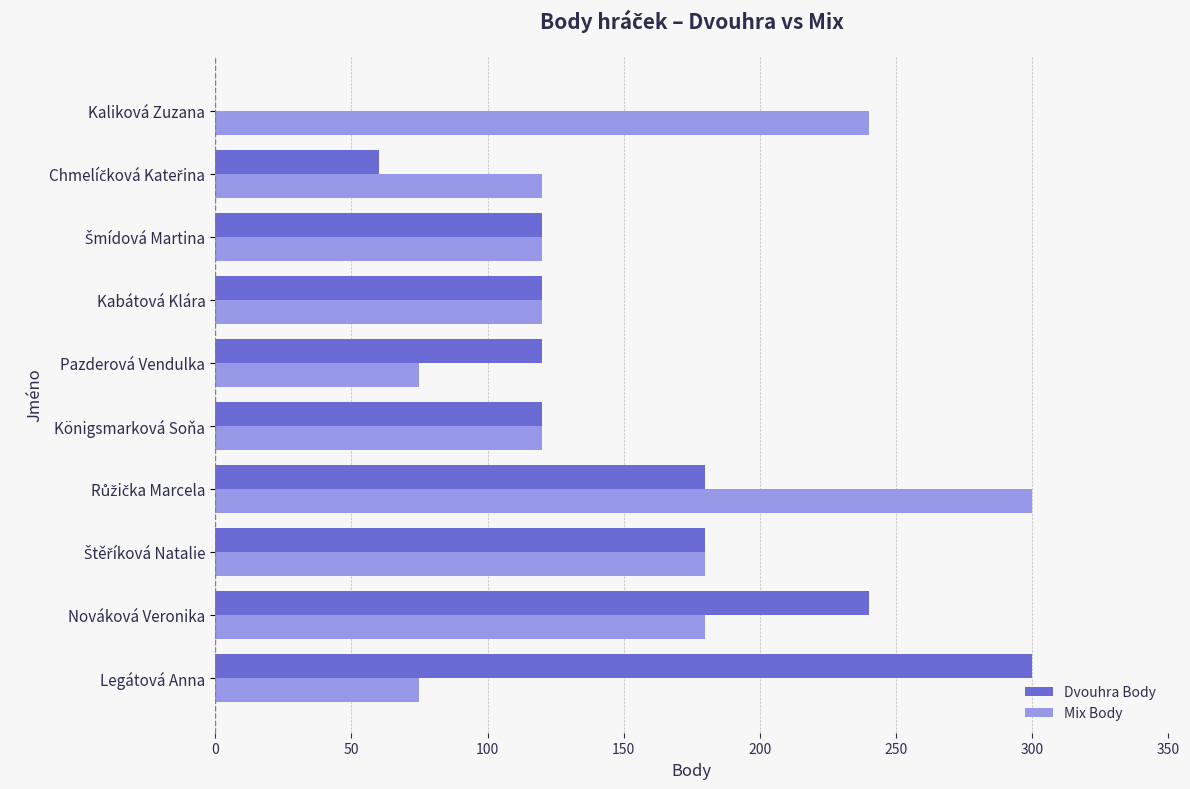

The value of Dvouhra Body at Nováková Veronika is 240. True or false?

True